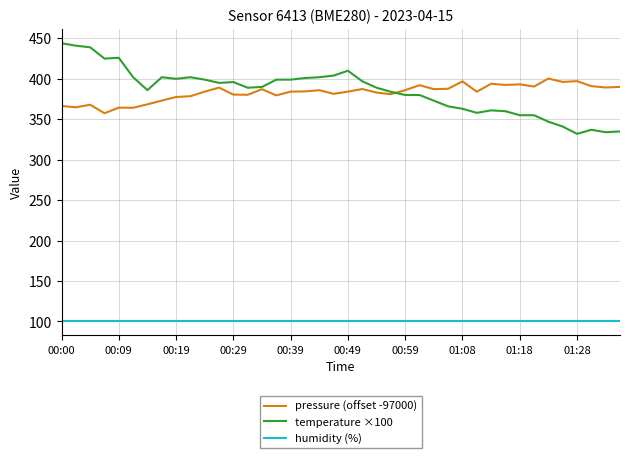

Rank the series by their maximum value, from lowest to highest.

humidity (%), pressure (offset -97000), temperature ×100